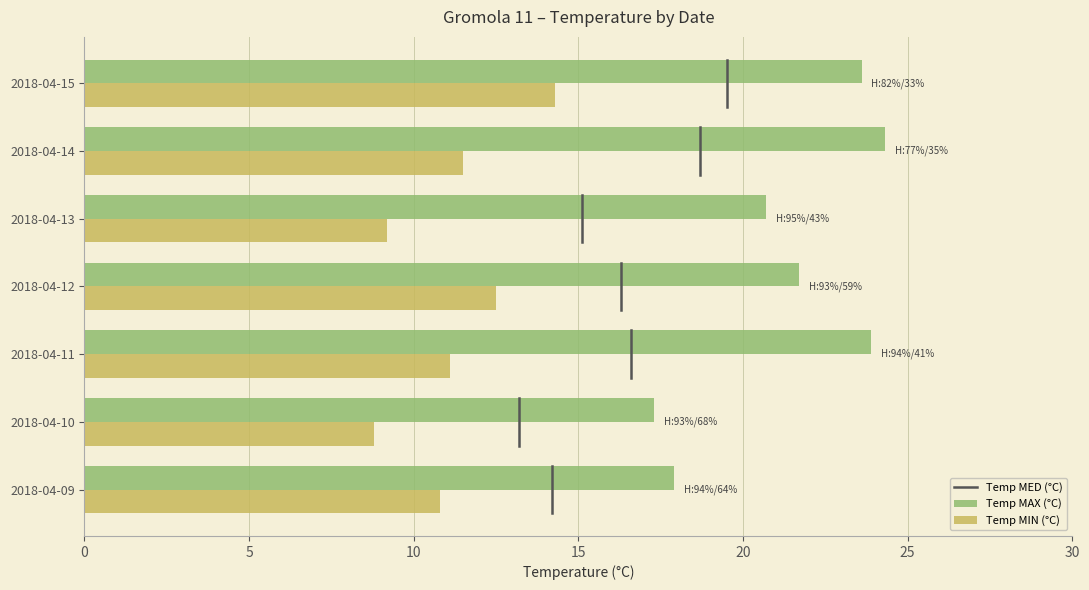

How many distinct data groups are displayed?

2